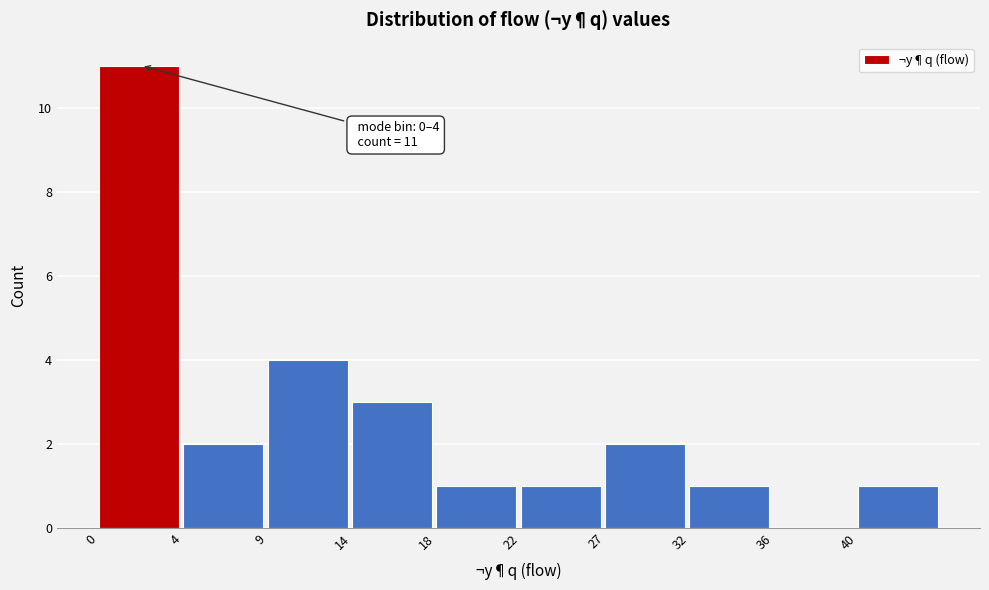

Reading left to right, list all the values displayed in this chart.

0=11	4=2	9=4	14=3	18=1	22=1	27=2	32=1	36=0	40=1